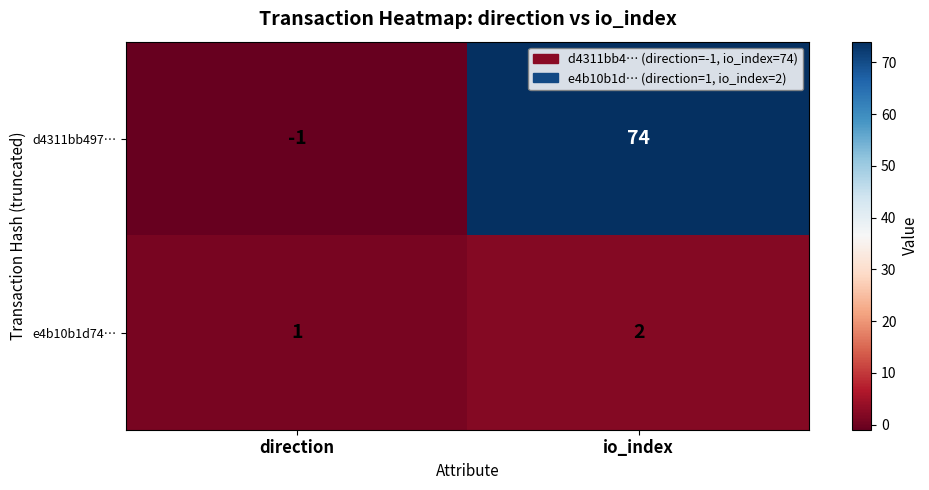

True or false: e4b10b1d74… has a value of 4 at io_index.

False